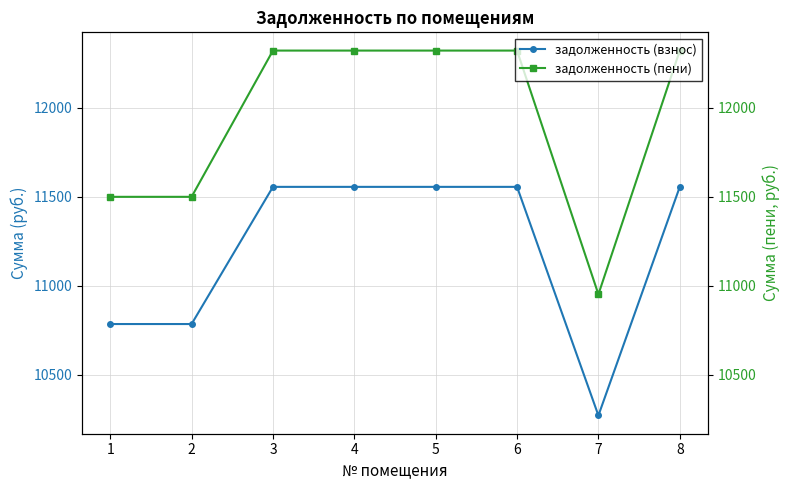

What is the sum of all задолженность (пени) values?

95559.7